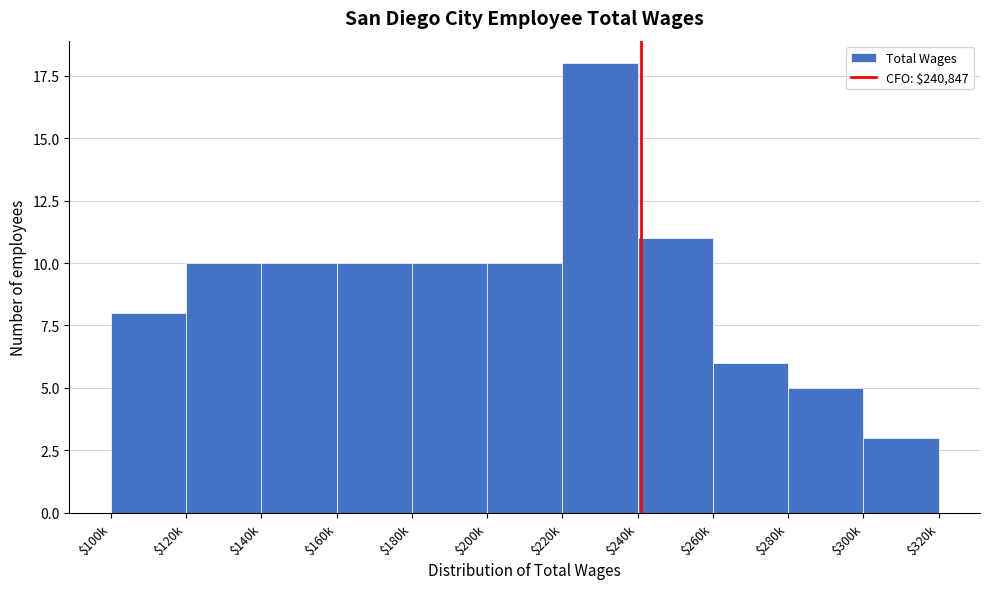

What is the label of the 4th bar from the right?

$240k